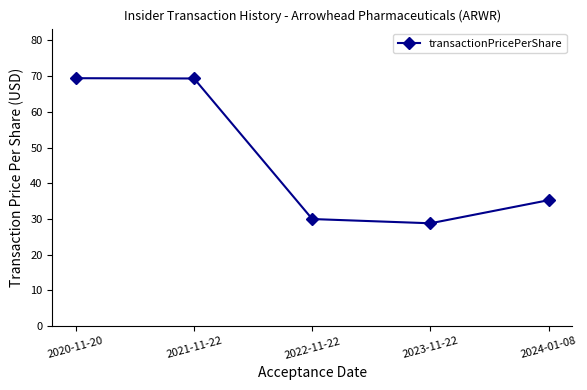

The value at 2021-11-22 is 16.7. True or false?

False